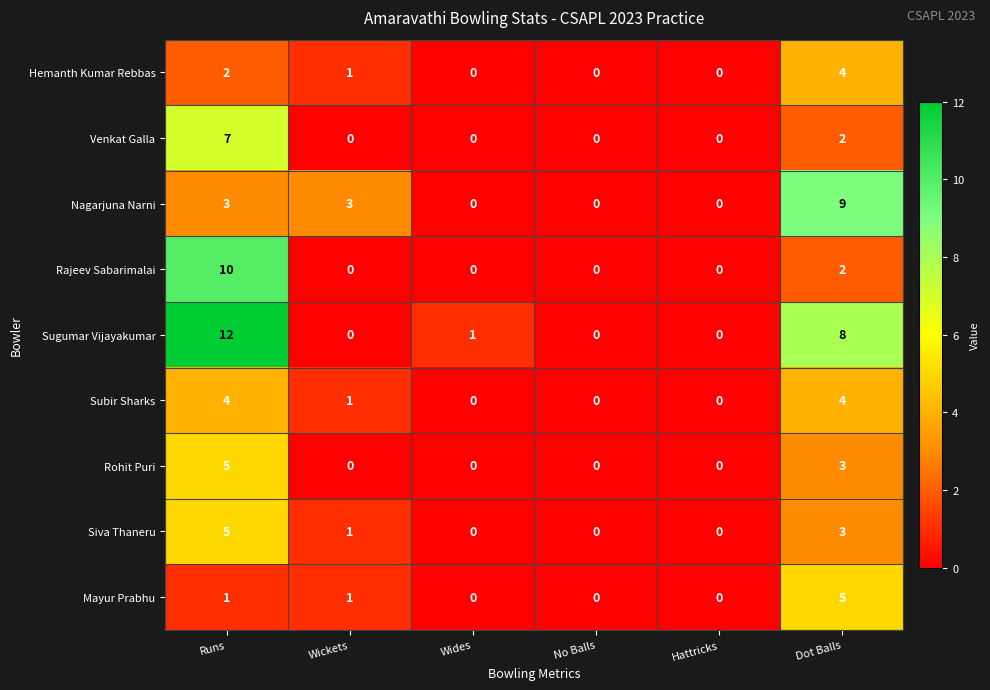

What is the difference between the maximum and minimum values in the Sugumar Vijayakumar series?

12